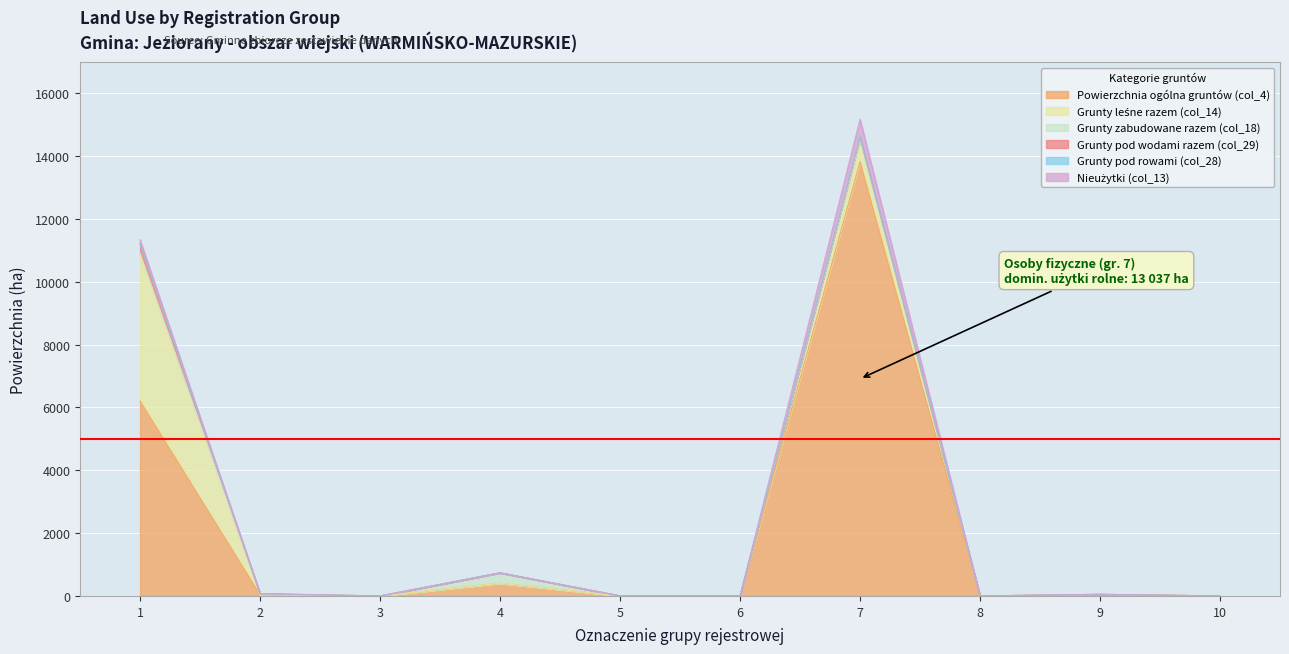

List the labels in order of Grunty pod wodami razem (col_29) value, smallest first.

2, 3, 4, 5, 6, 8, 9, 10, 7, 1